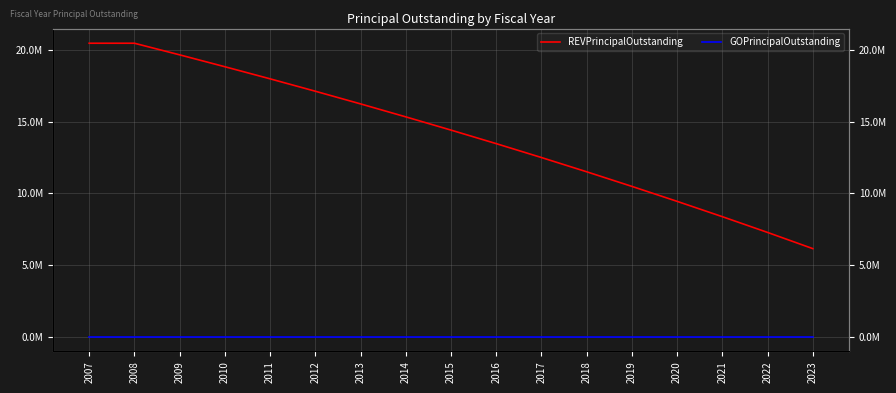

Where is REVPrincipalOutstanding nearest to the value 13320000?

2016